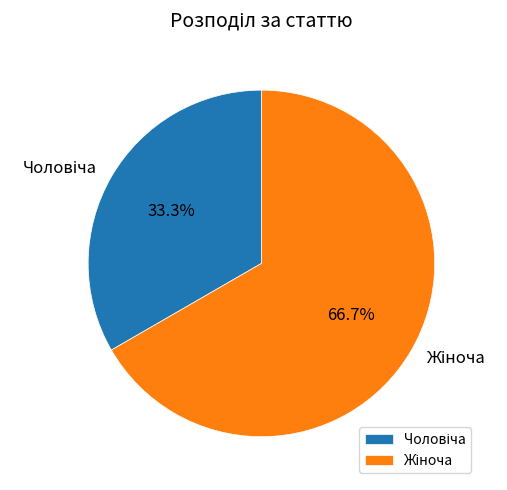

Is there any slice that represents more than half of the pie?

Yes